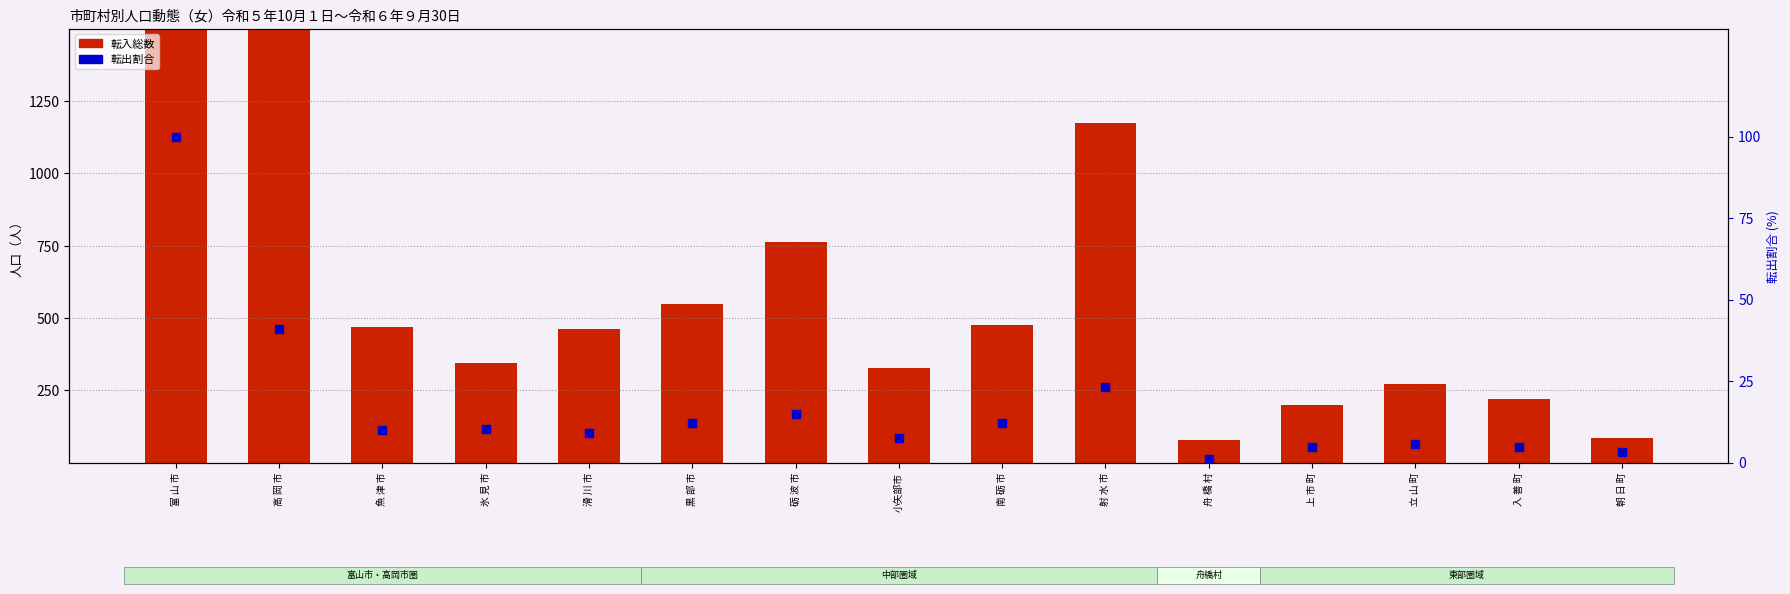

What are all the series names shown in the legend?

転入総数, 転出割合 (0-100)